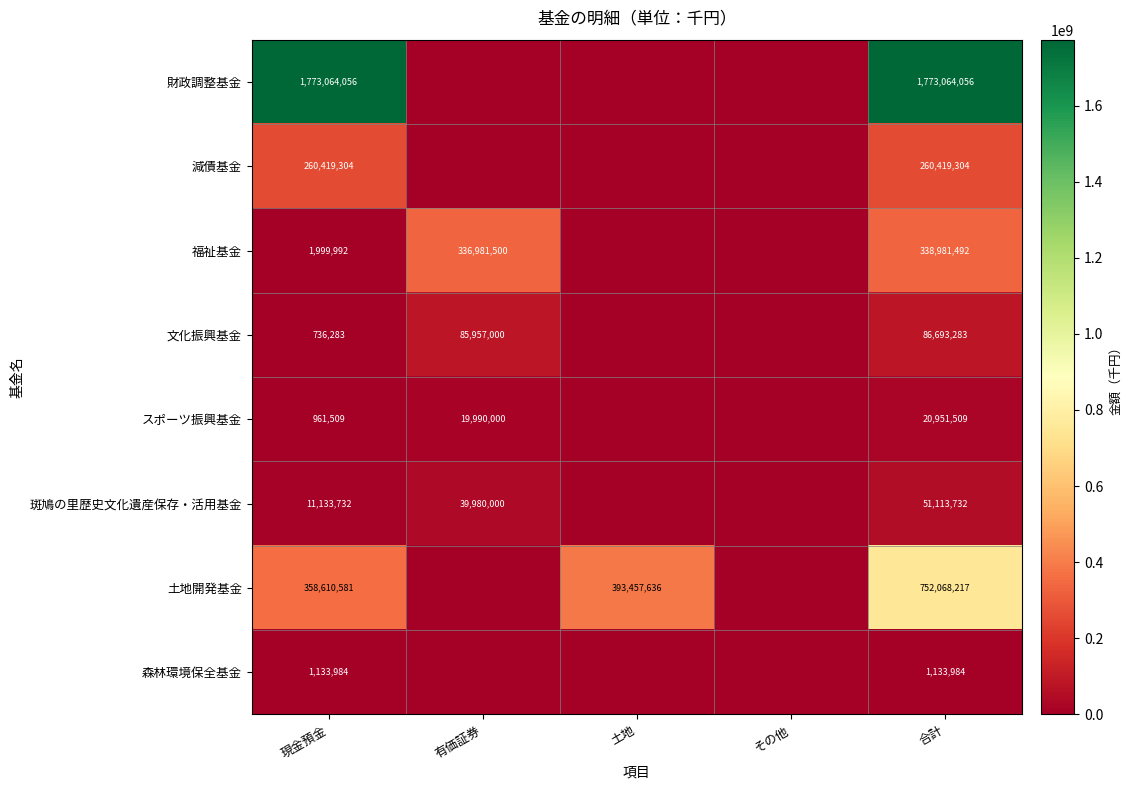

What is the total value across all series at 有価証券?

482908500